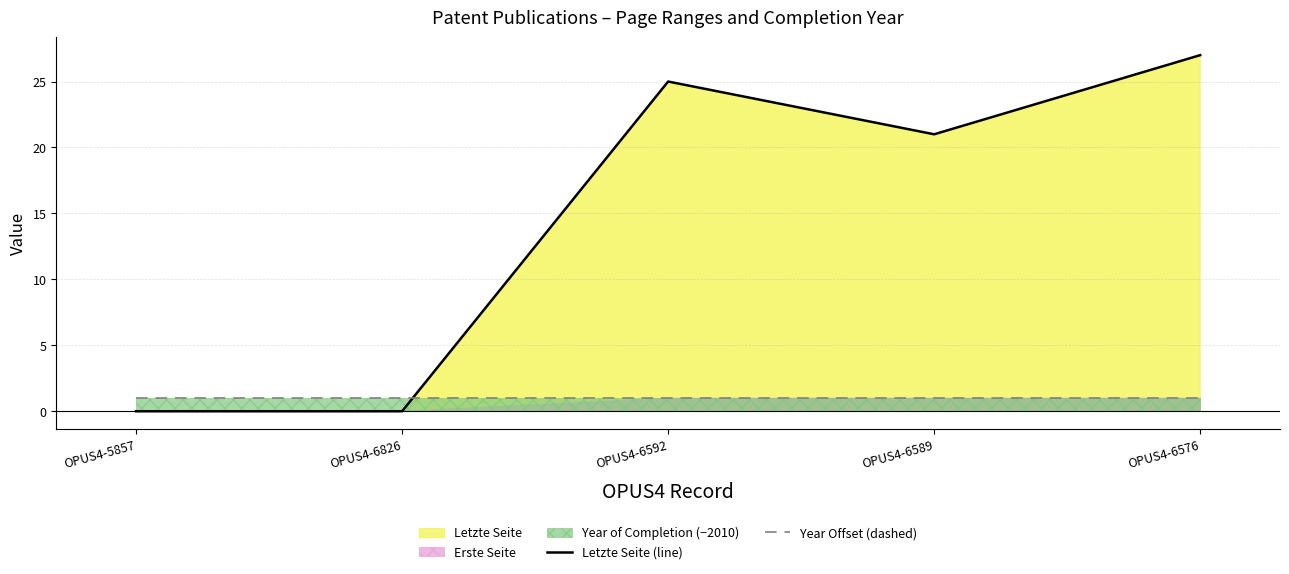

What is the spread (max minus min) of values at OPUS4-6826?

1